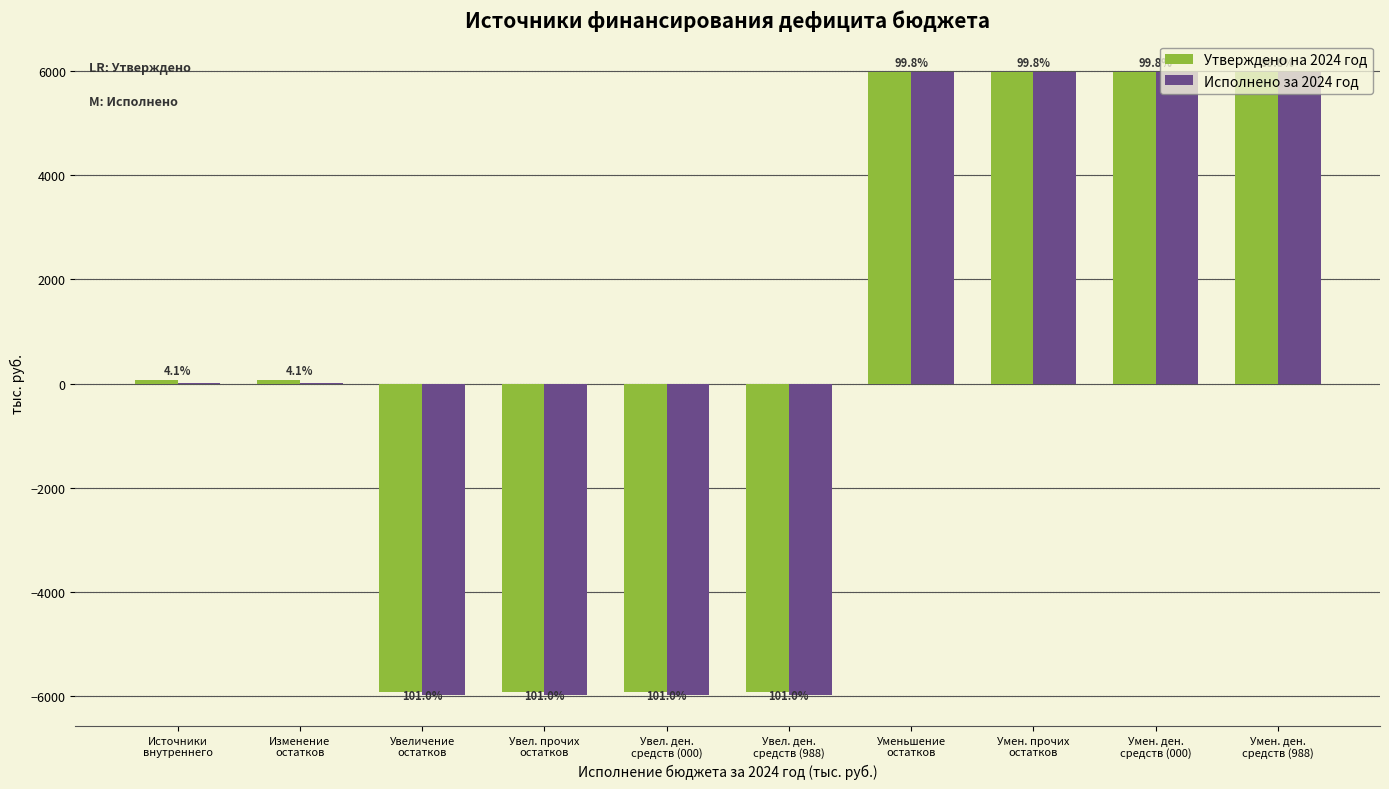

Between Источники
внутреннего and Увеличение
остатков, which series saw the biggest shift?

Утверждено на 2024 год